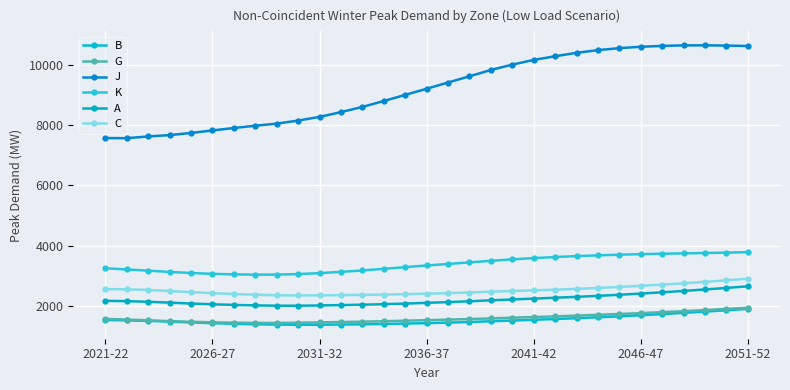

How many data points does each series have?

31